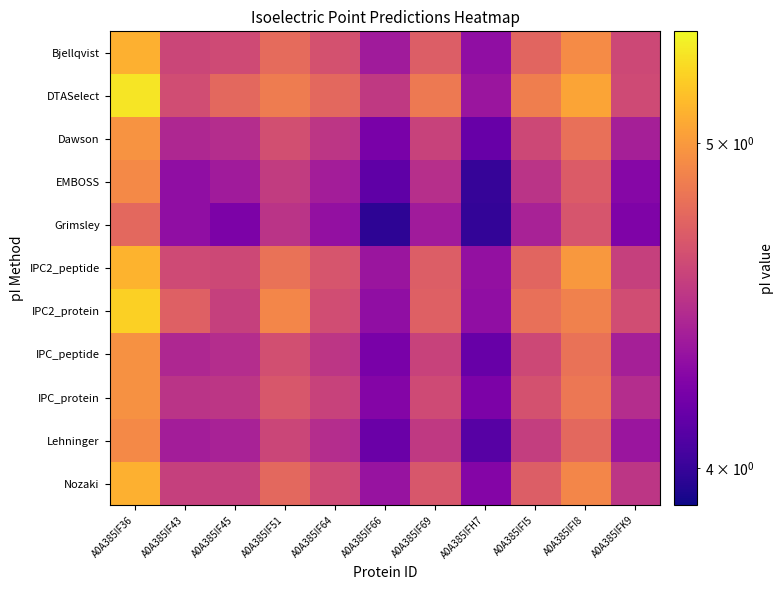

Which series has the largest total across all categories?

DTASelect